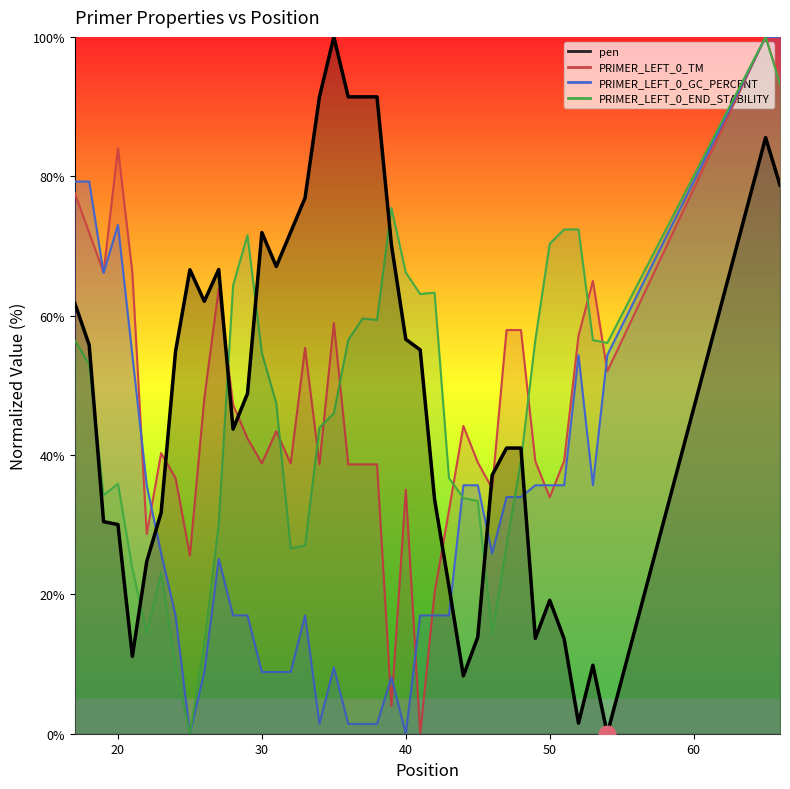

In PRIMER_LEFT_0_TM, how many points are lower than both neighbors (excluding endpoints)?

11